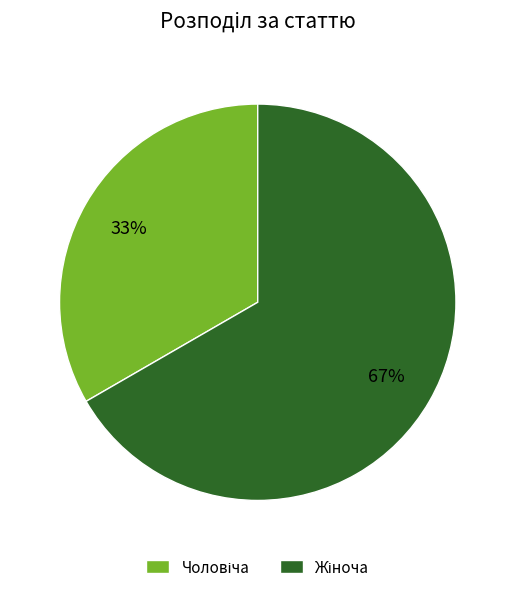

To the nearest percent, what is the average slice percentage?

50%